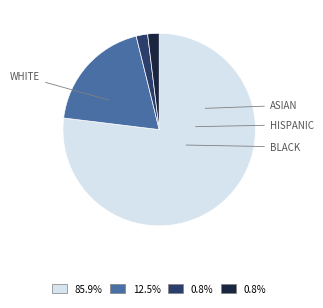

Is there any slice that represents more than half of the pie?

Yes